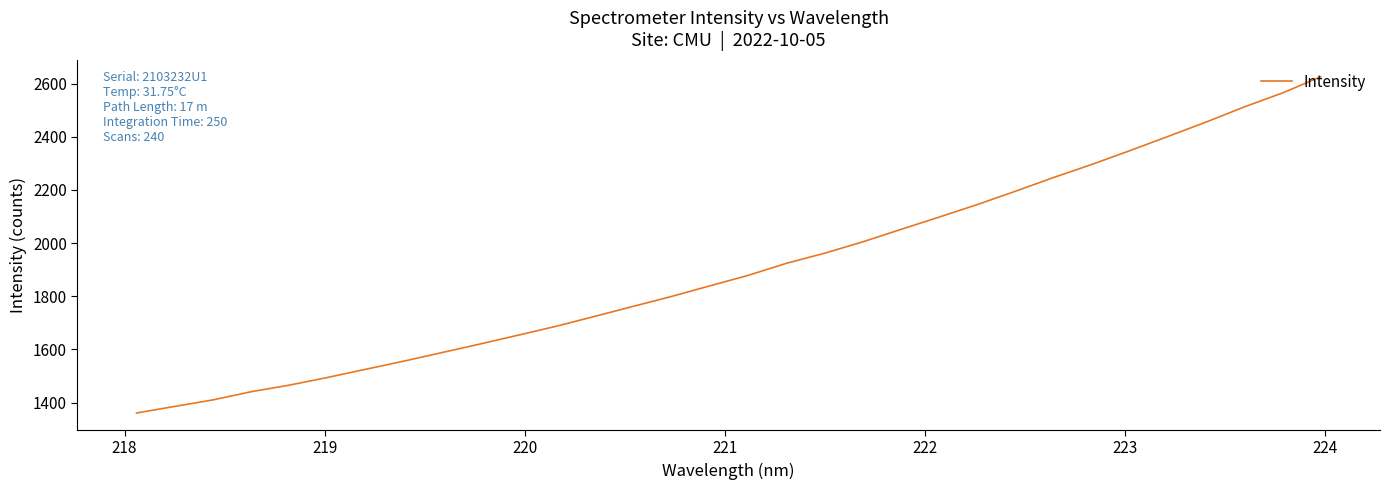

What is the maximum value shown in the chart?

2625.9